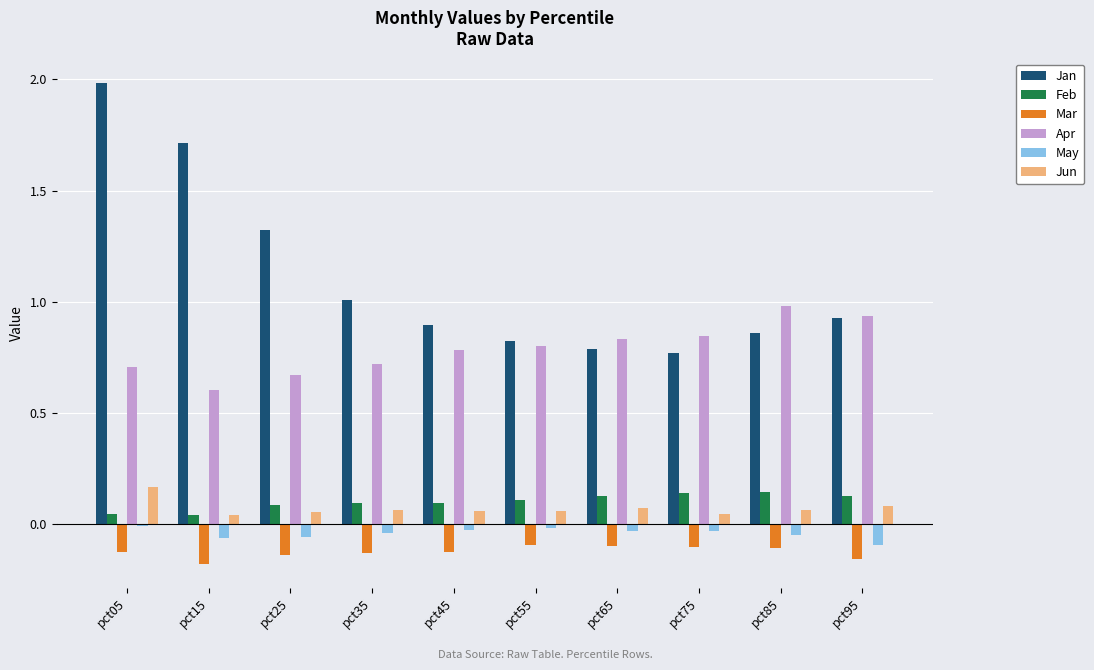

What is the difference between the highest and lowest values at pct25?

1.5